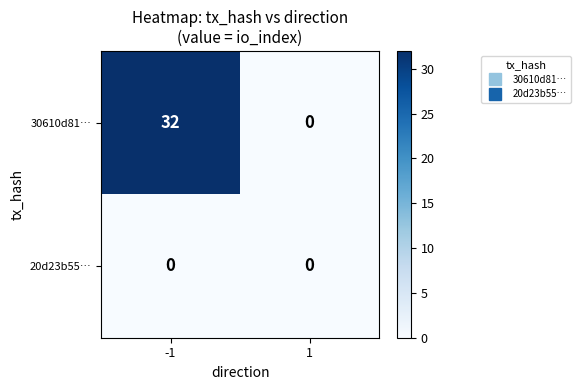

What is the maximum value shown in the chart?

32